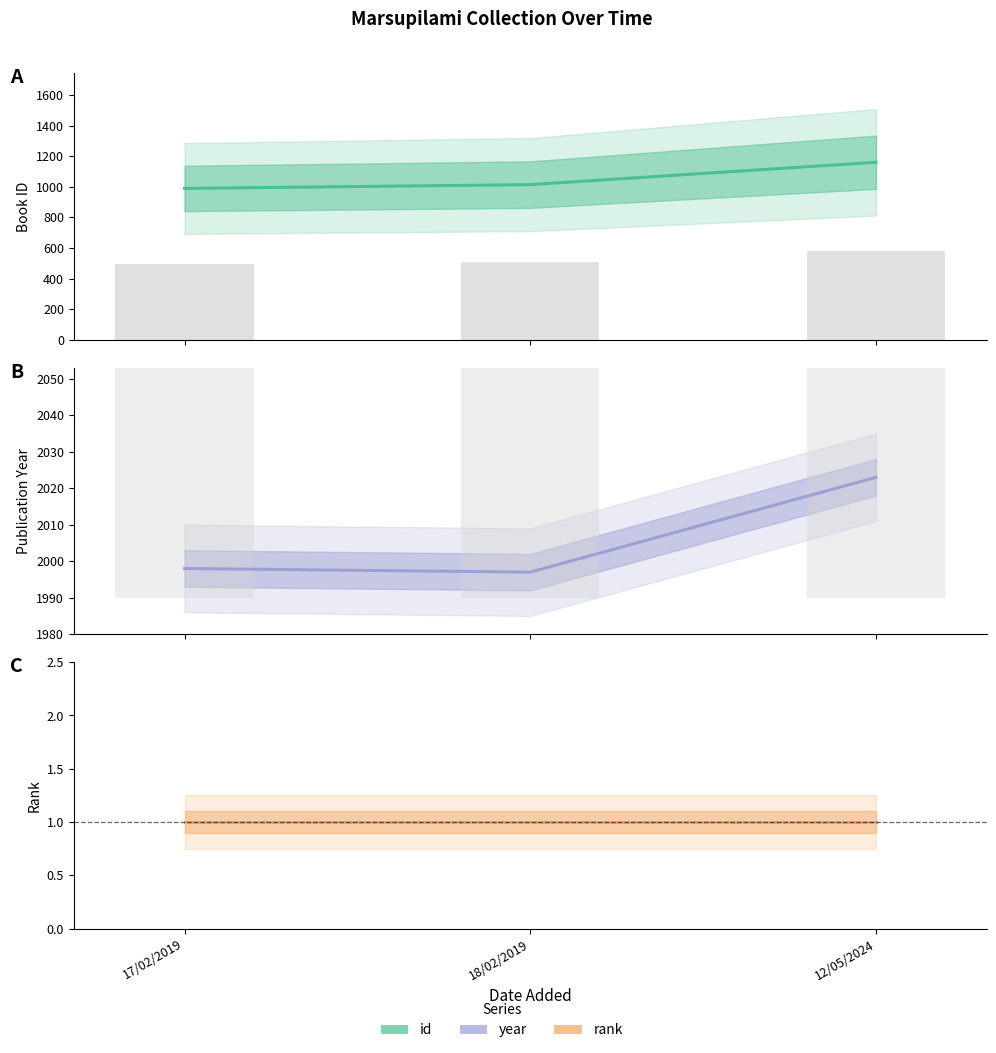

What position from the left is 12/05/2024?

3